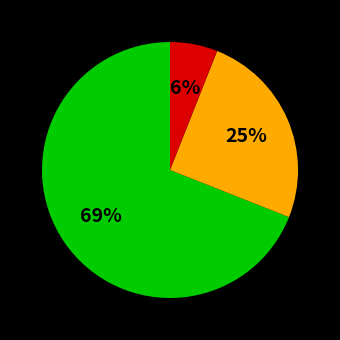

How many slices are in this pie chart?

3